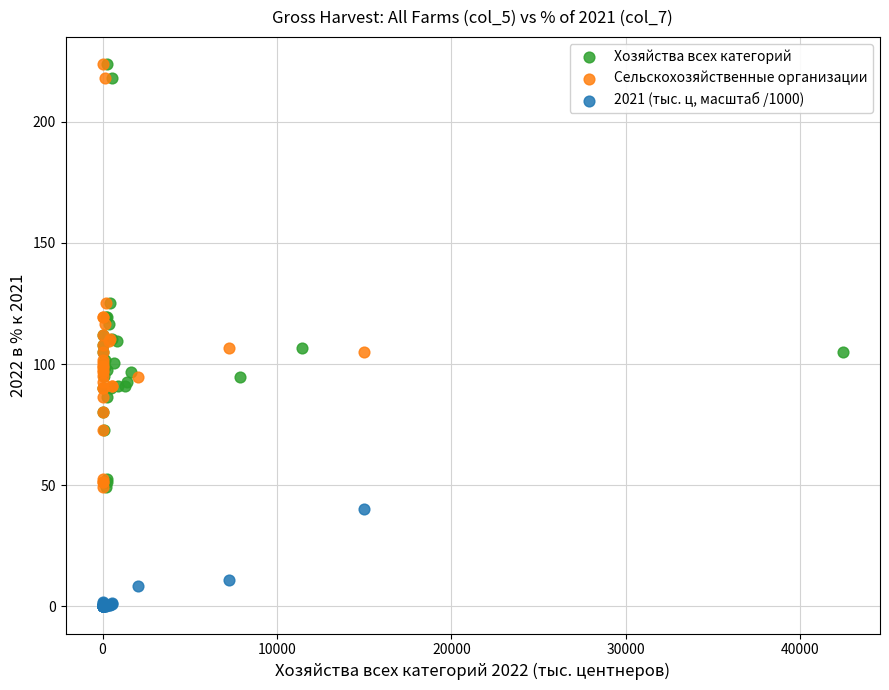

What are all the series names shown in the legend?

Хозяйства всех категорий, Сельскохозяйственные организации, 2021 (тыс. ц, масштаб /1000)